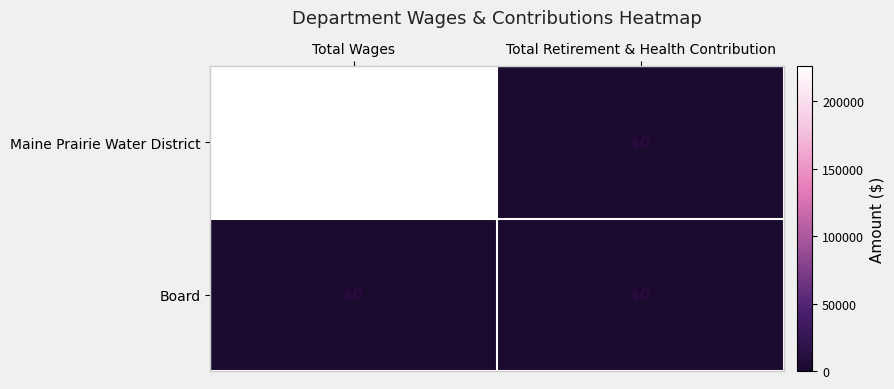

Reading left to right, extract all data points from this chart.

Maine Prairie Water District: 225833	0
Board: 0	0